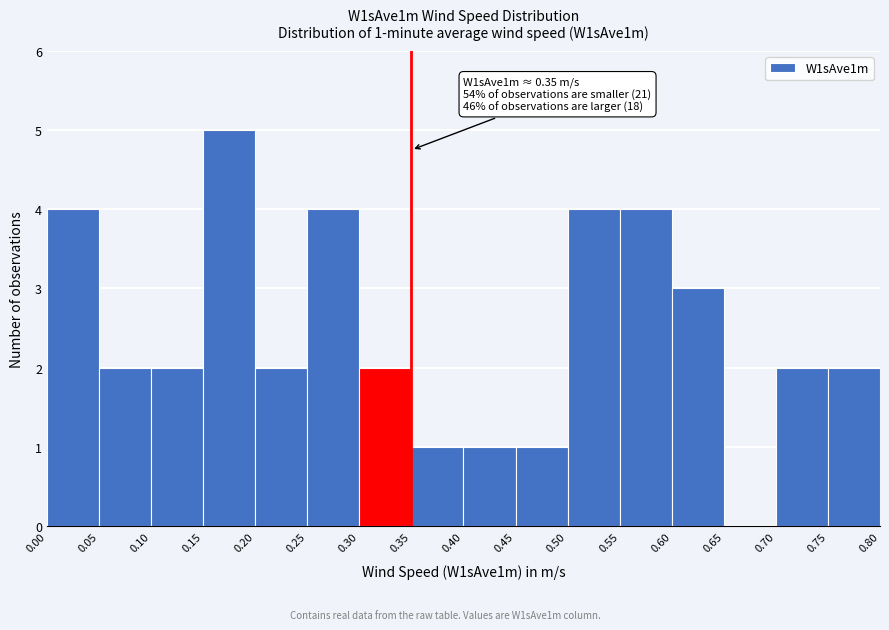

Over which range of the x-axis is the bar tallest?

0.15 to 0.20